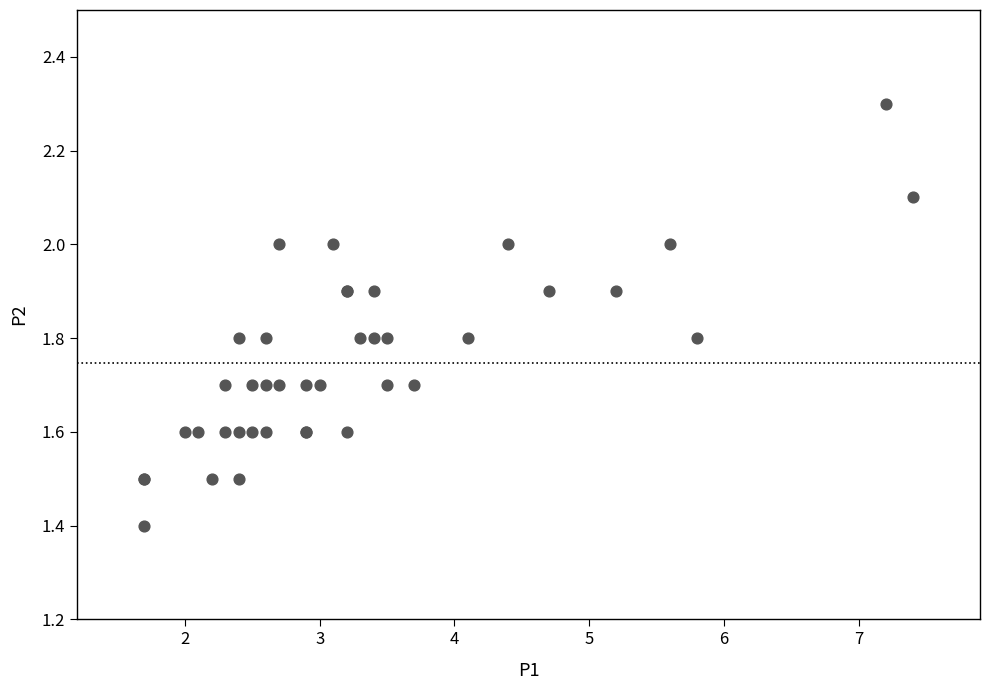

What Y value in the scatter plot is closest to 1?

1.4